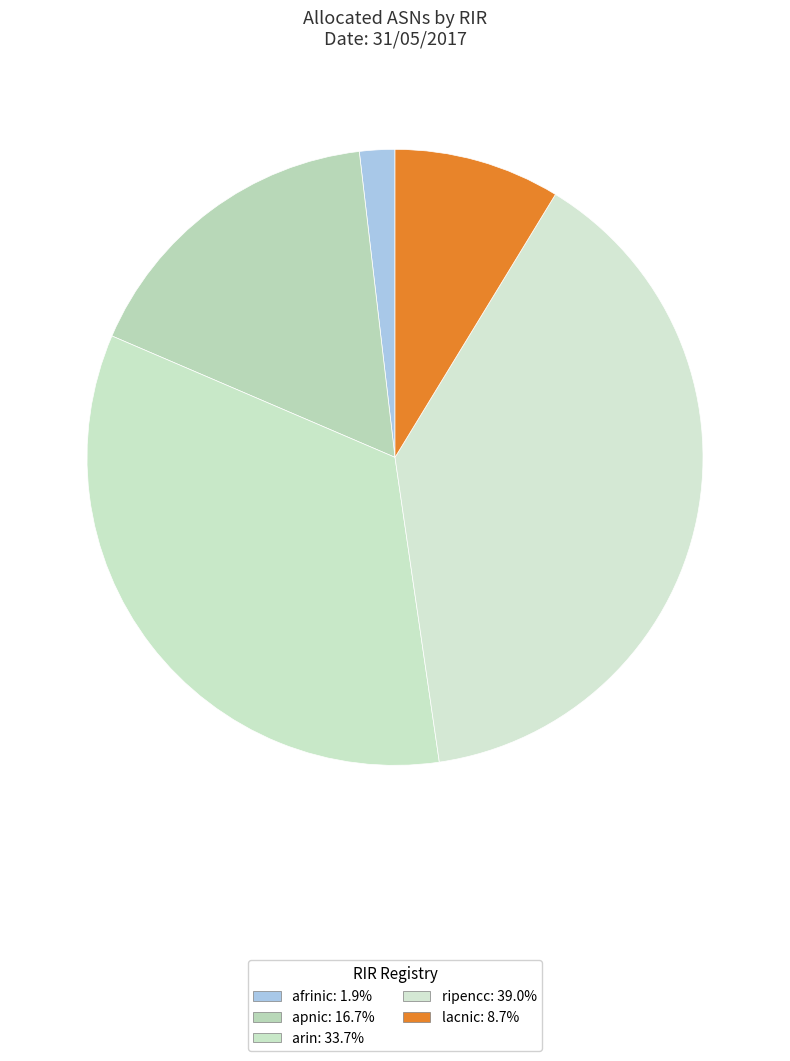

What is the smallest slice in the pie chart?

afrinic